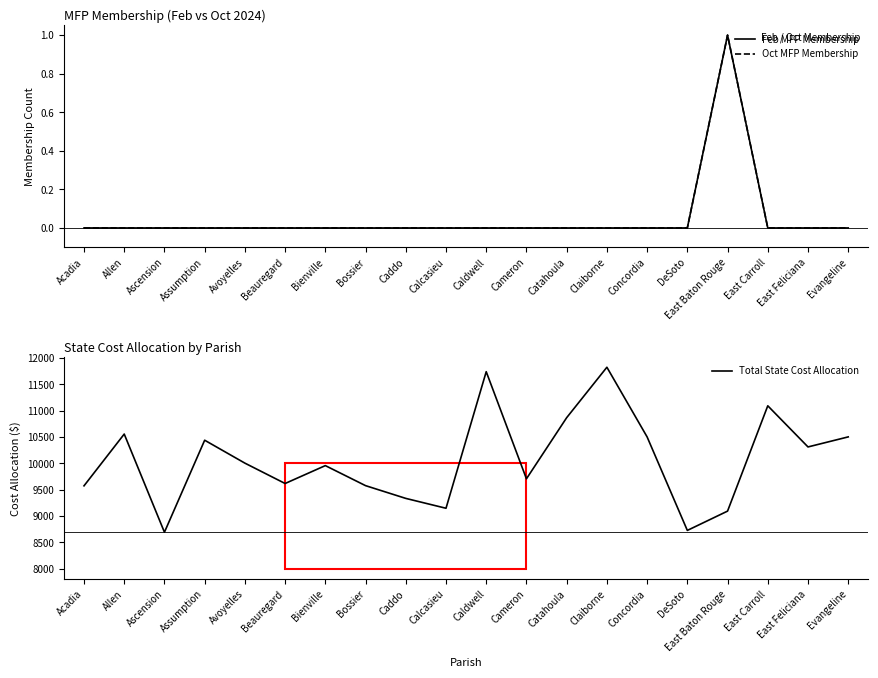

True or false: Total State Cost Allocation has more than 0 points higher than both neighbors.

True